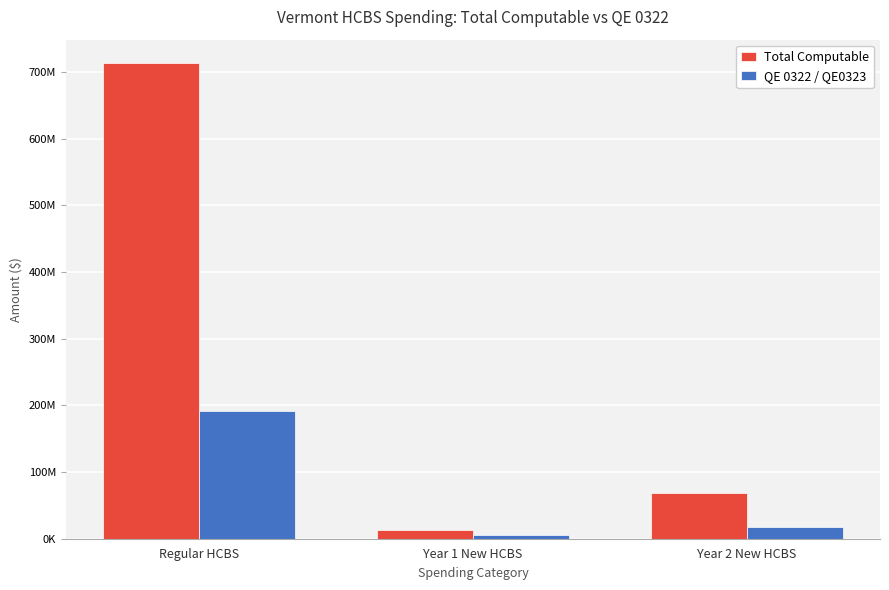

Does the chart contain any negative values?

No